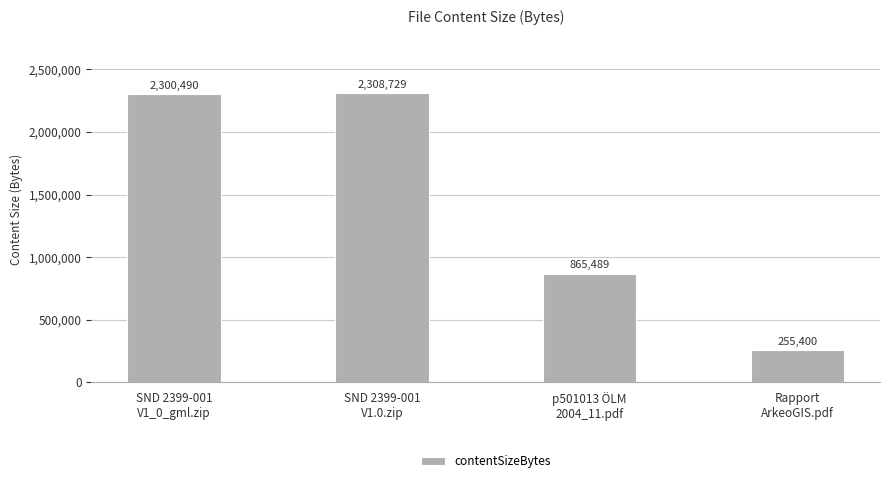

Reading right to left, transcribe all the data shown in this chart.

255400	865489	2308729	2300490